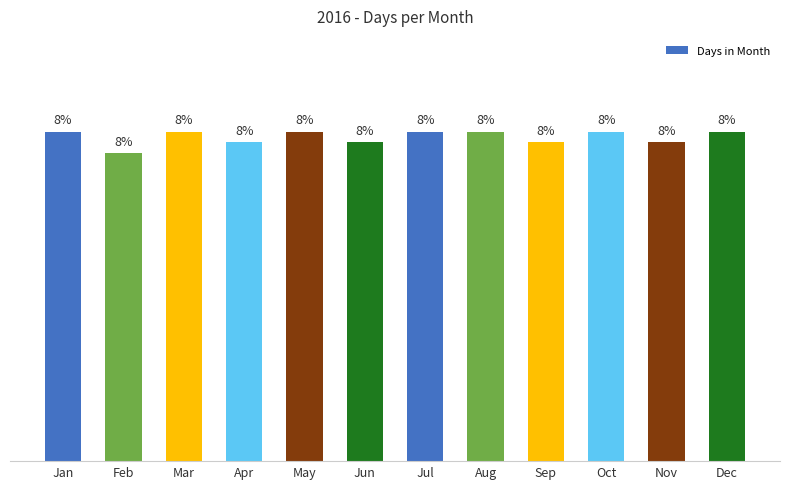

Are the bars grouped side by side (vs. stacked)?

No